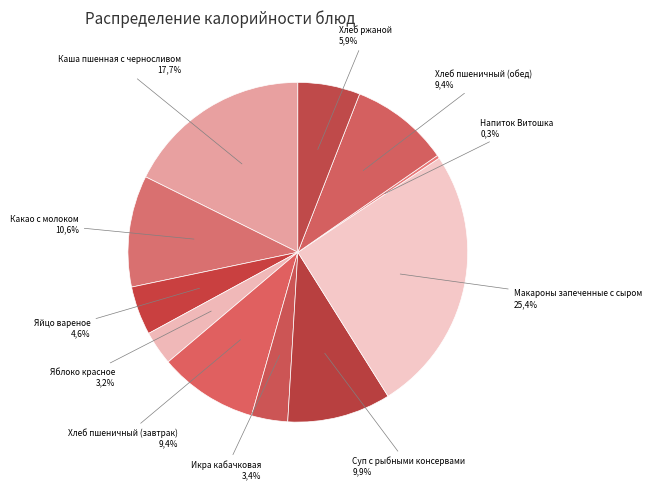

What percentage do Хлеб ржаной and Какао с молоком together represent?

16.5%